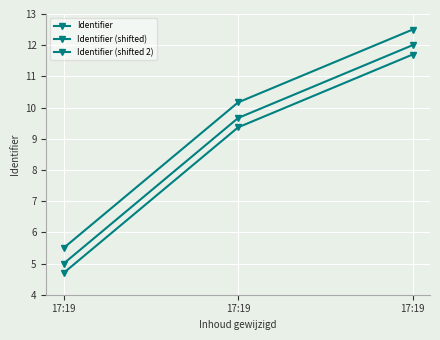

Where does the Identifier (shifted 2) series first go above 9?

17:19